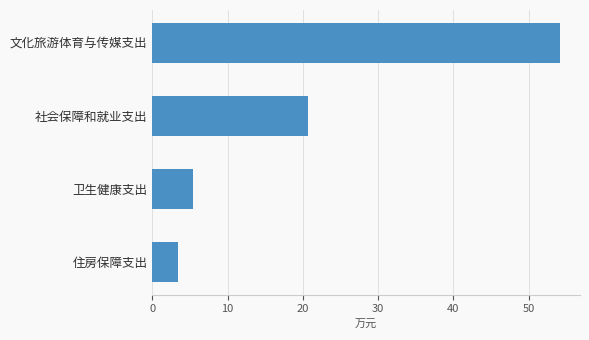

Count the number of values greater than 20.

2